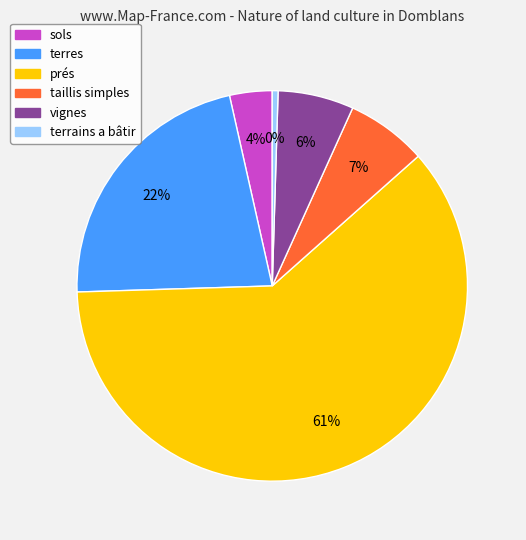

The prés slice represents 46% of the pie. True or false?

False